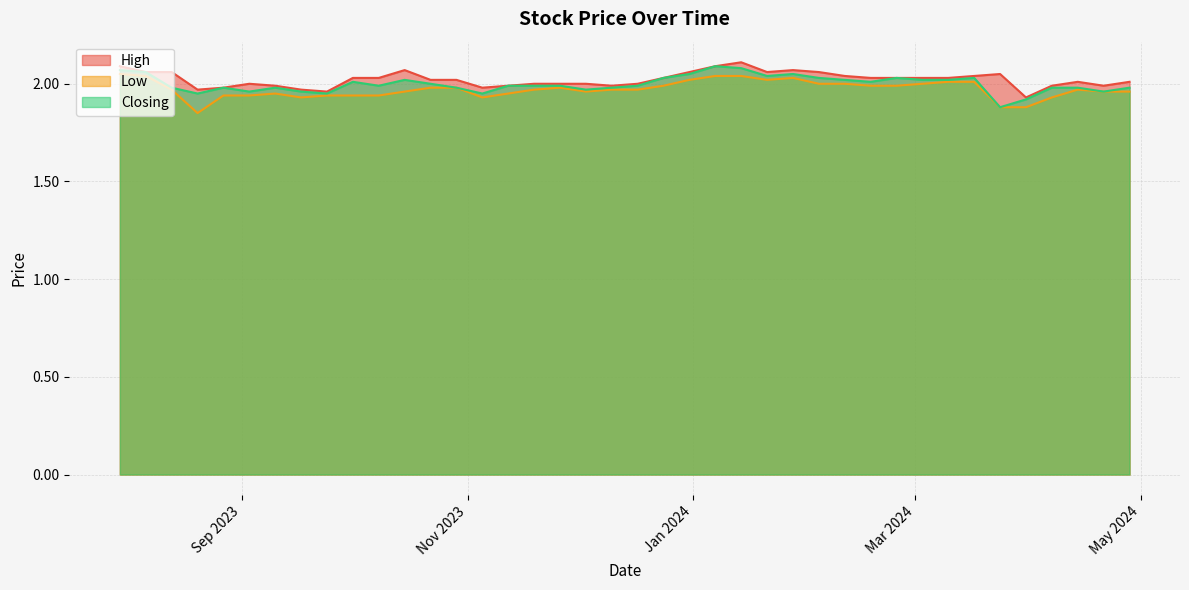

True or false: Low and High intersect in this chart.

False